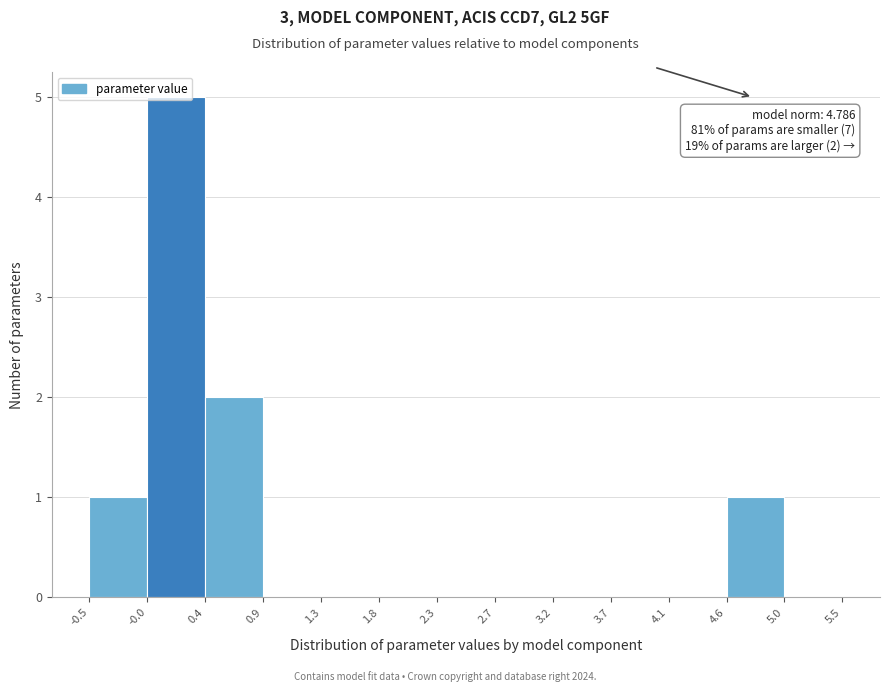

Which range on the x-axis has the tallest bar?

-0.0 to 0.4